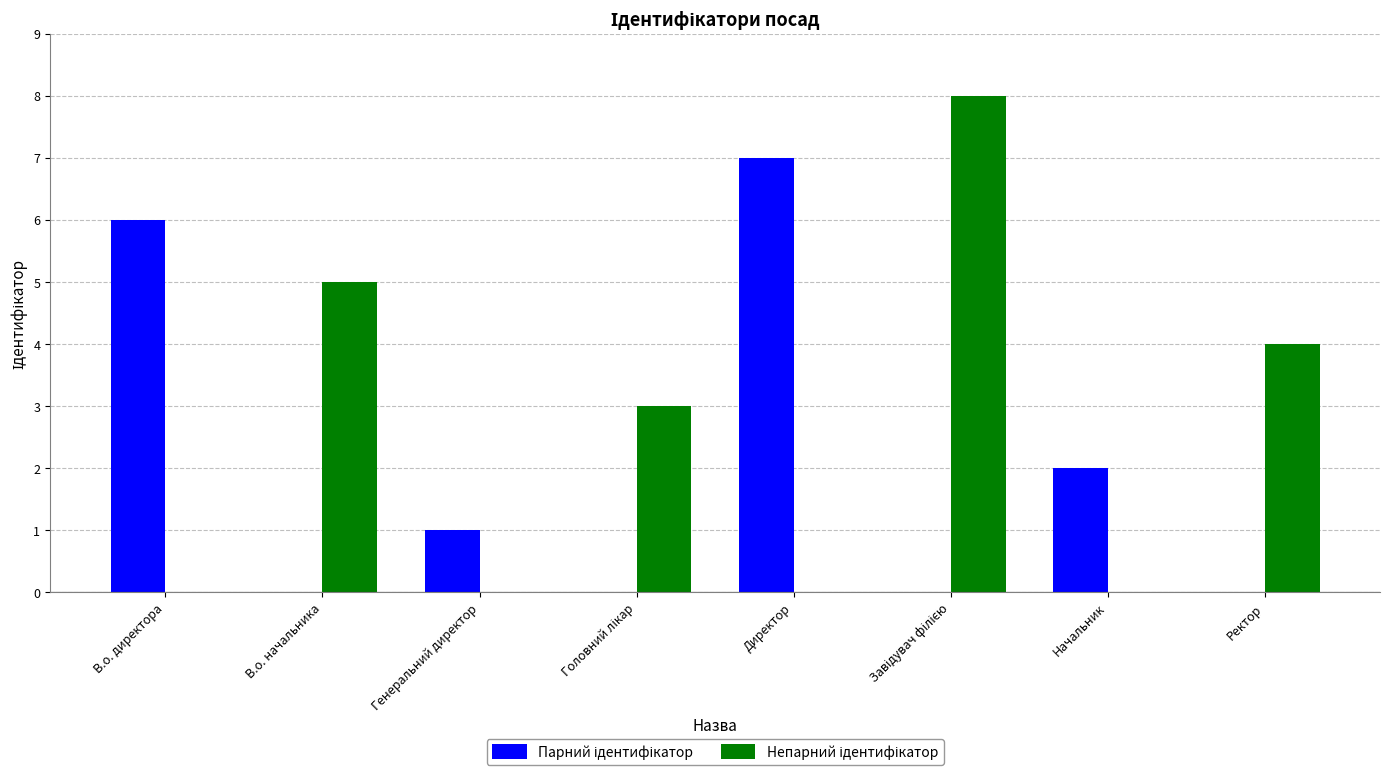

What is the total value across all series at В.о. начальника?

5